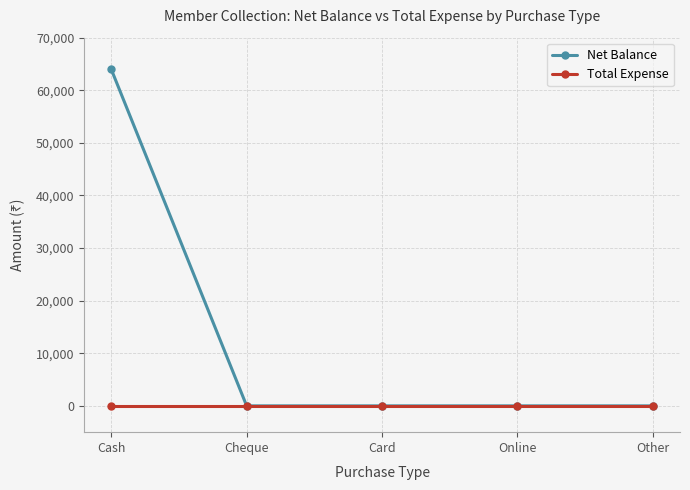

What are all the series names shown in the legend?

Net Balance, Total Expense